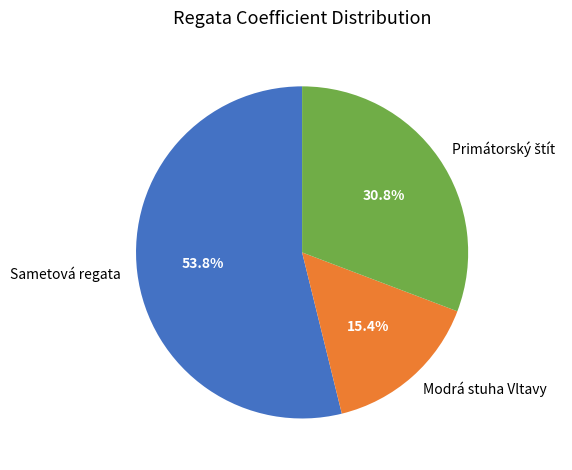

Which slice is the smallest?

Modrá stuha Vltavy